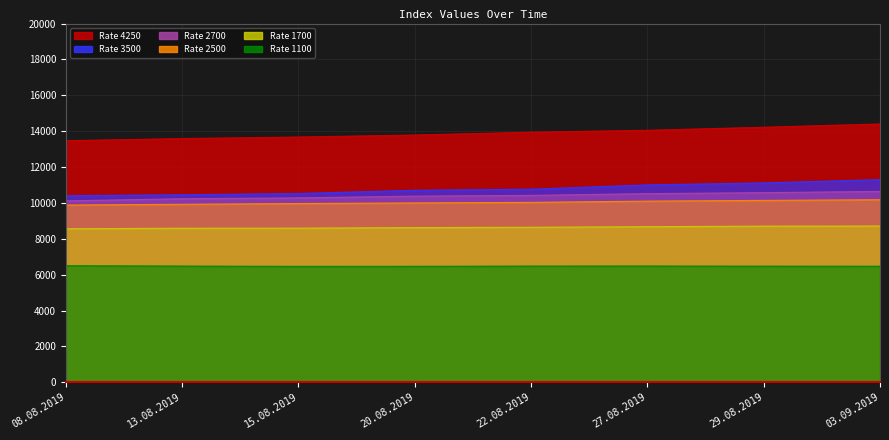

Is it true that 1100 equals 6478 at 22.08.2019?

True